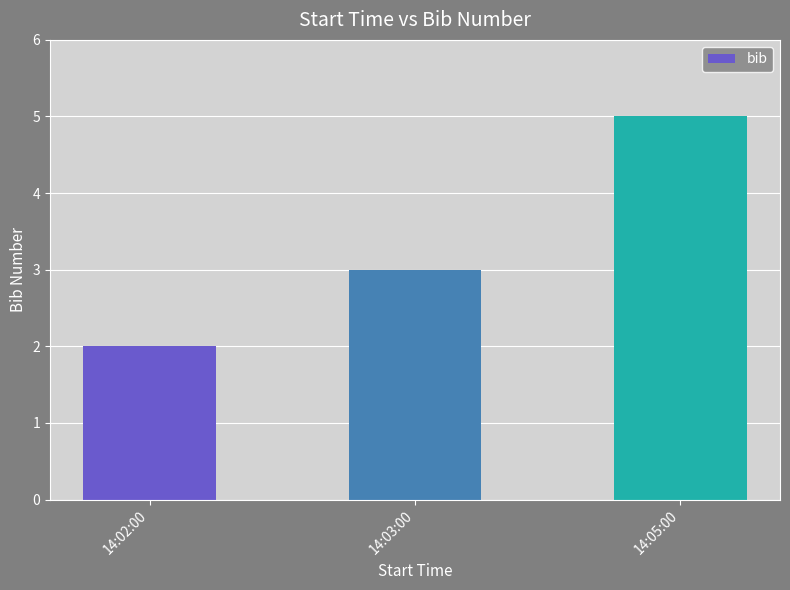

List the labels in order of value, smallest first.

14:02:00, 14:03:00, 14:05:00